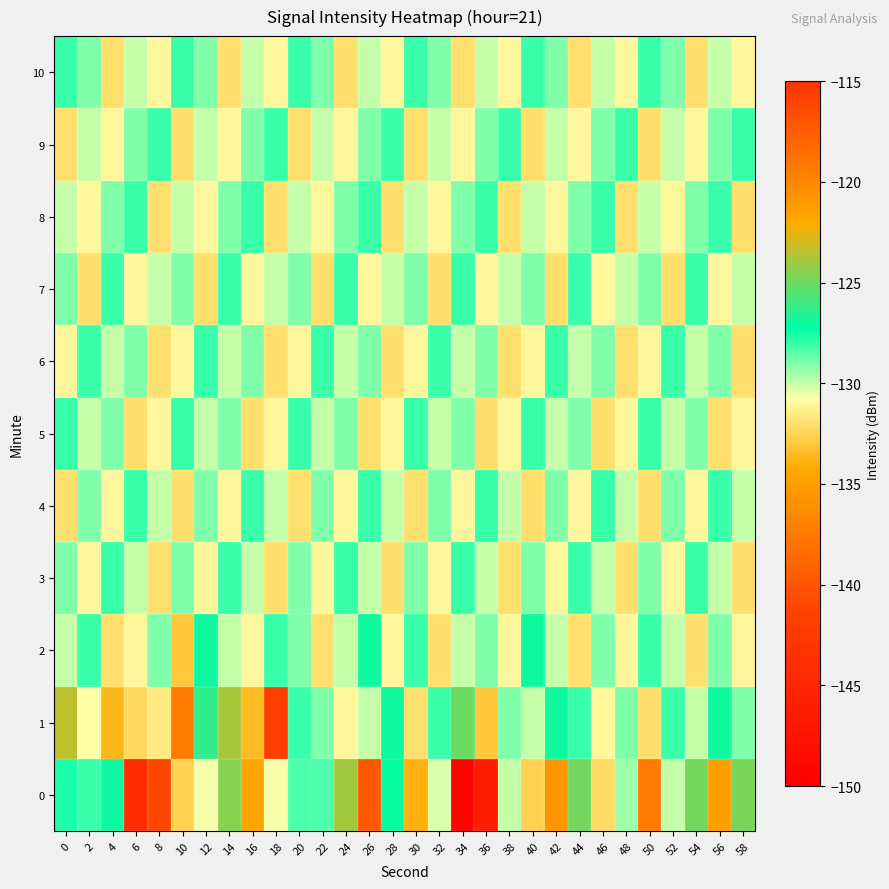

What is the greatest value displayed?

-115.7